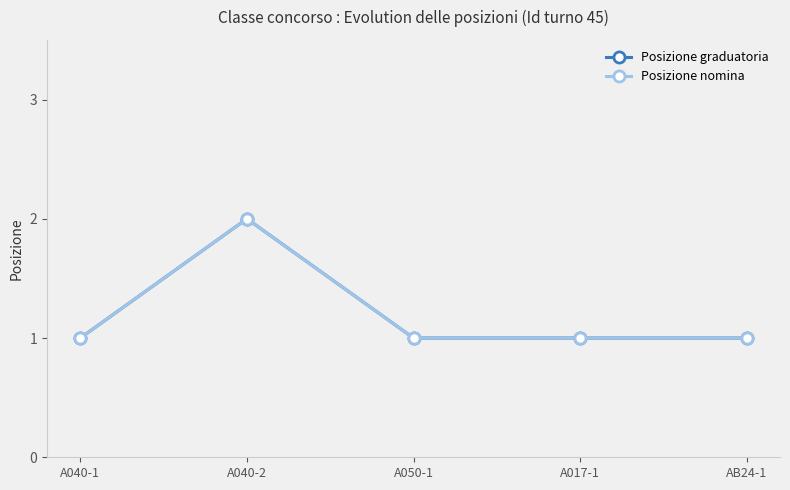

True or false: Posizione graduatoria and Posizione nomina intersect in this chart.

False